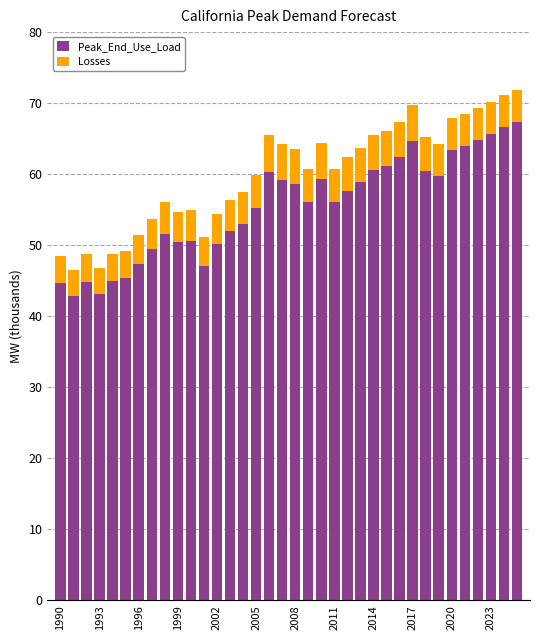

Does the chart contain any negative values?

No